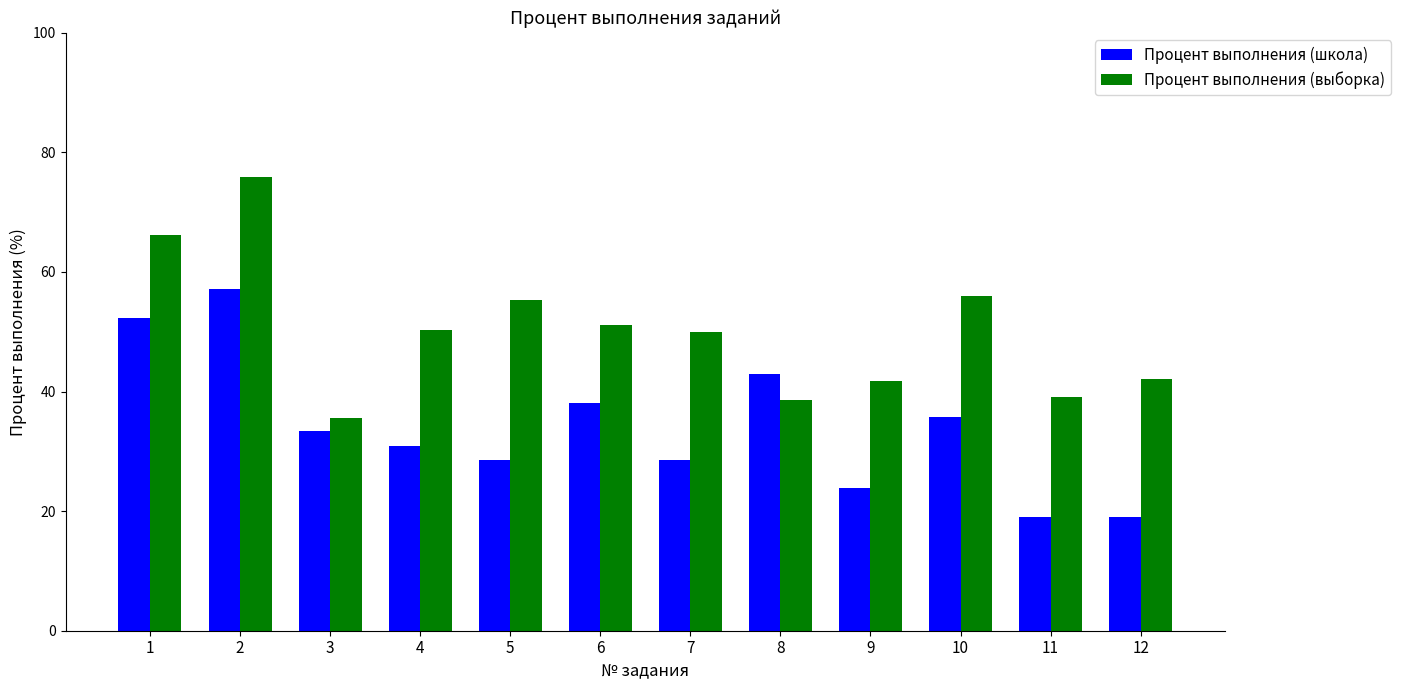

List the series in order of their overall mean, highest first.

Процент выполнения (выборка), Процент выполнения (школа)